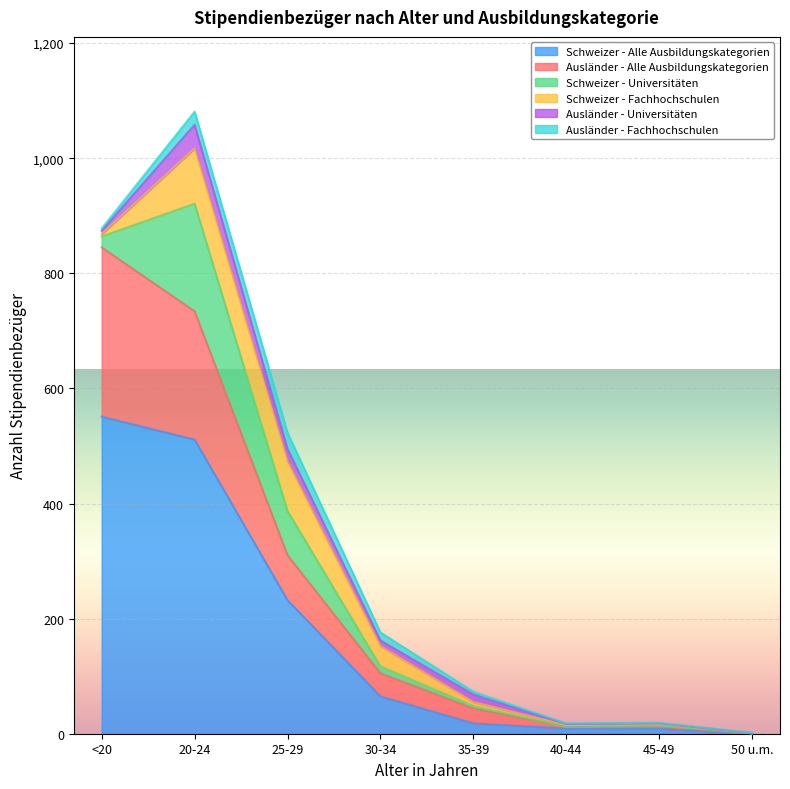

What is the difference between the highest and lowest values at 20-24?

488